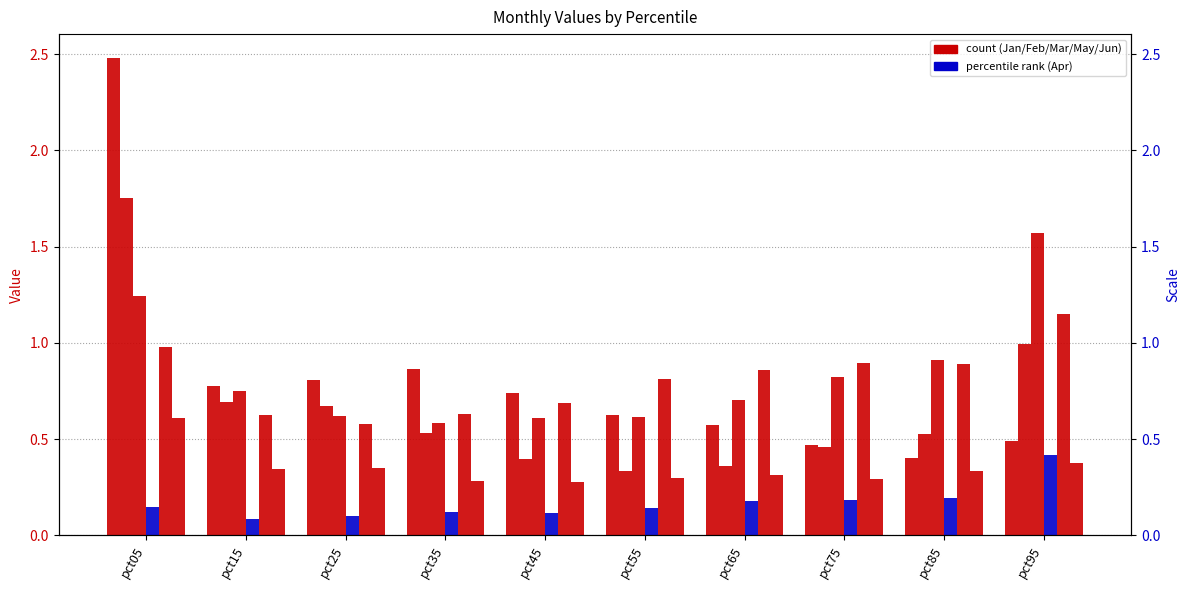

What is the difference between the maximum and minimum values in the Jun series?

0.3